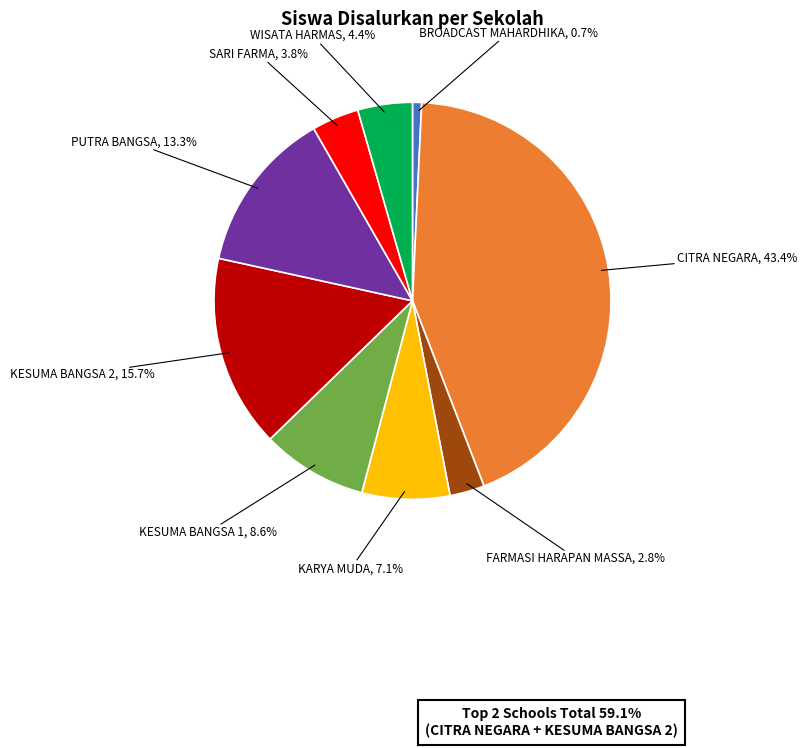

Is there a majority slice in this chart?

No